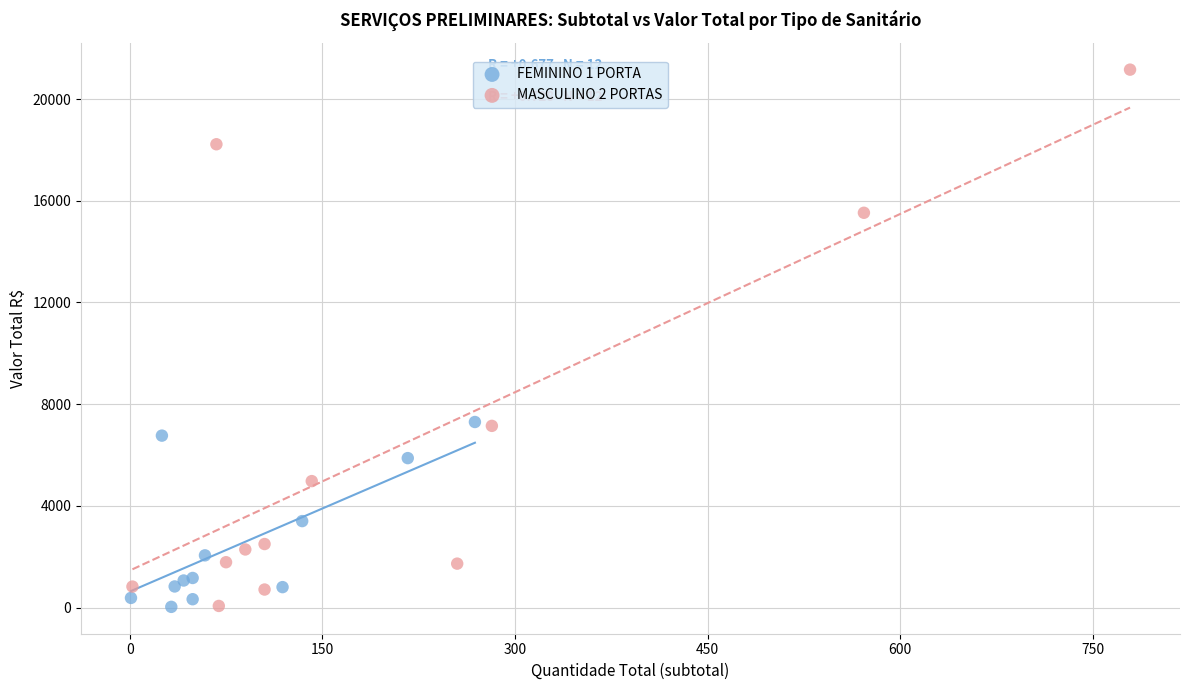

What are all the series names shown in the legend?

FEMININO 1 PORTA, MASCULINO 2 PORTAS